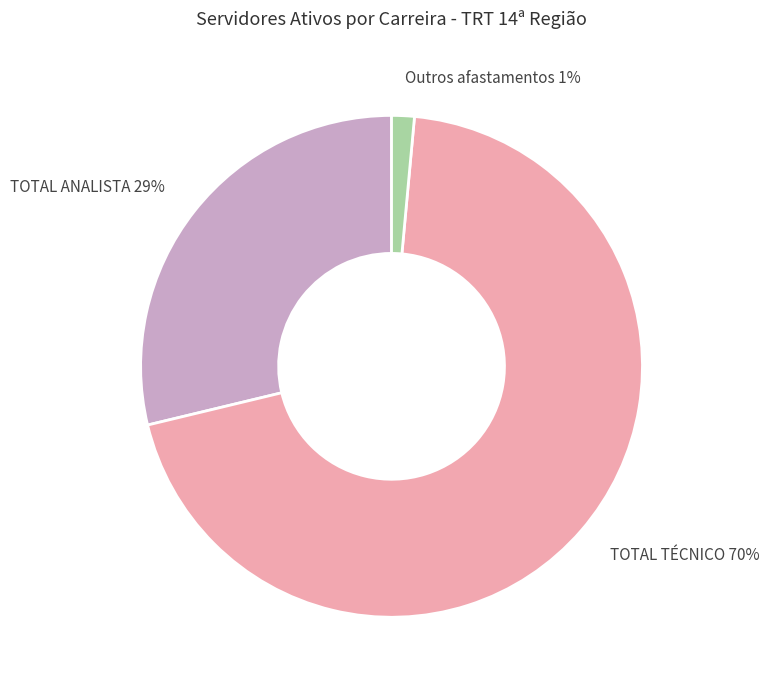

Rank the categories by value from highest to lowest.

TOTAL TÉCNICO, TOTAL ANALISTA, Outros afastamentos